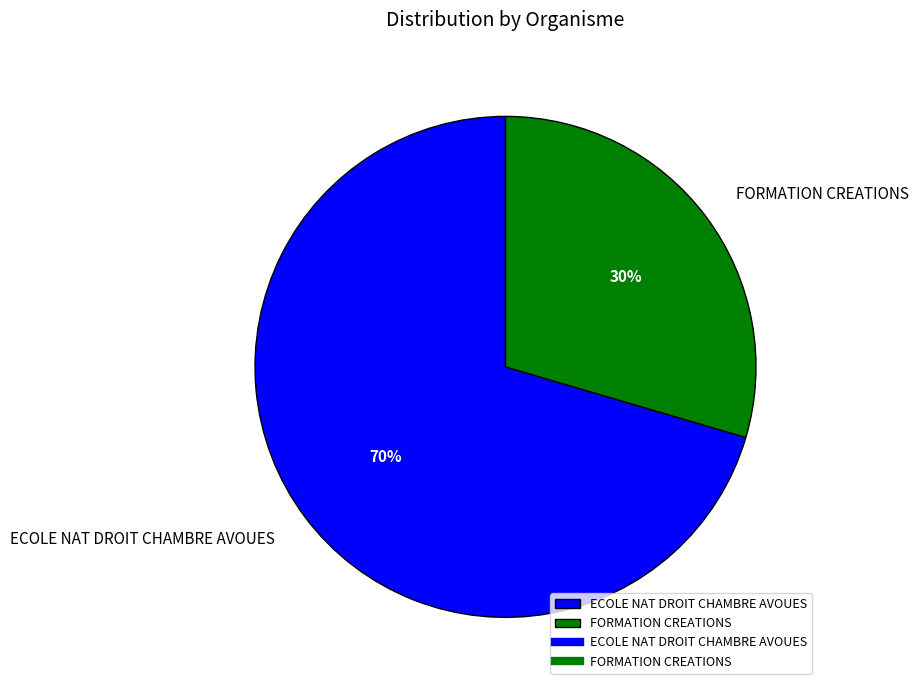

To the nearest percent, what portion does FORMATION CREATIONS represent?

30%